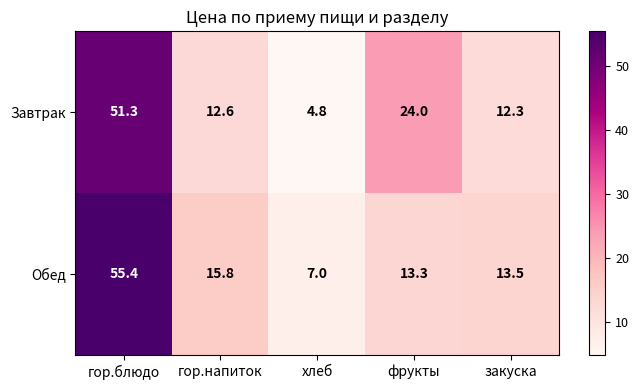

Which series changed the most between гор.напиток and закуска?

Обед